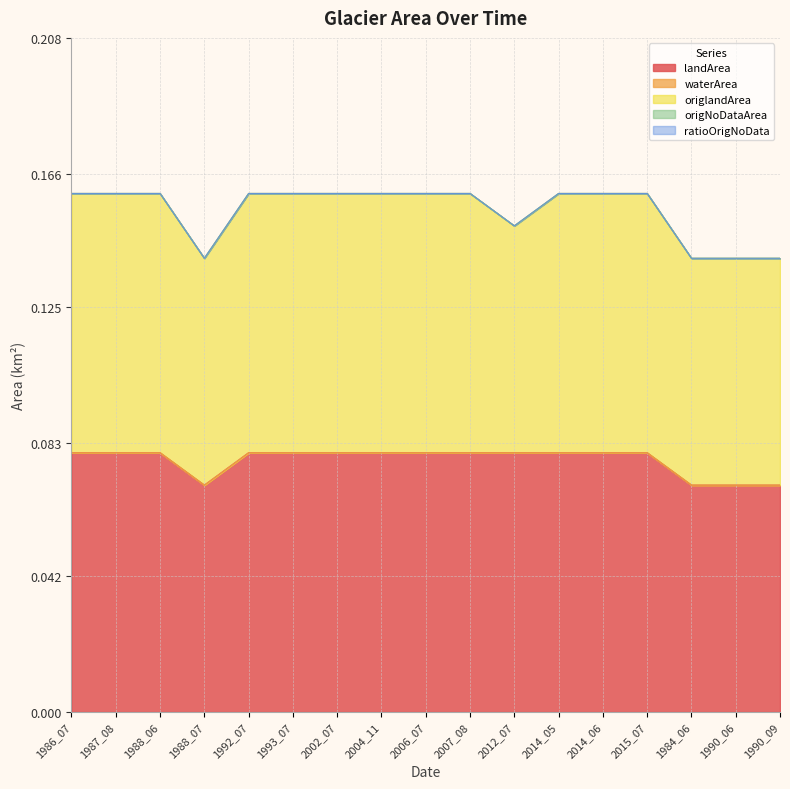

What is the sum of all origlandArea values?

1.3